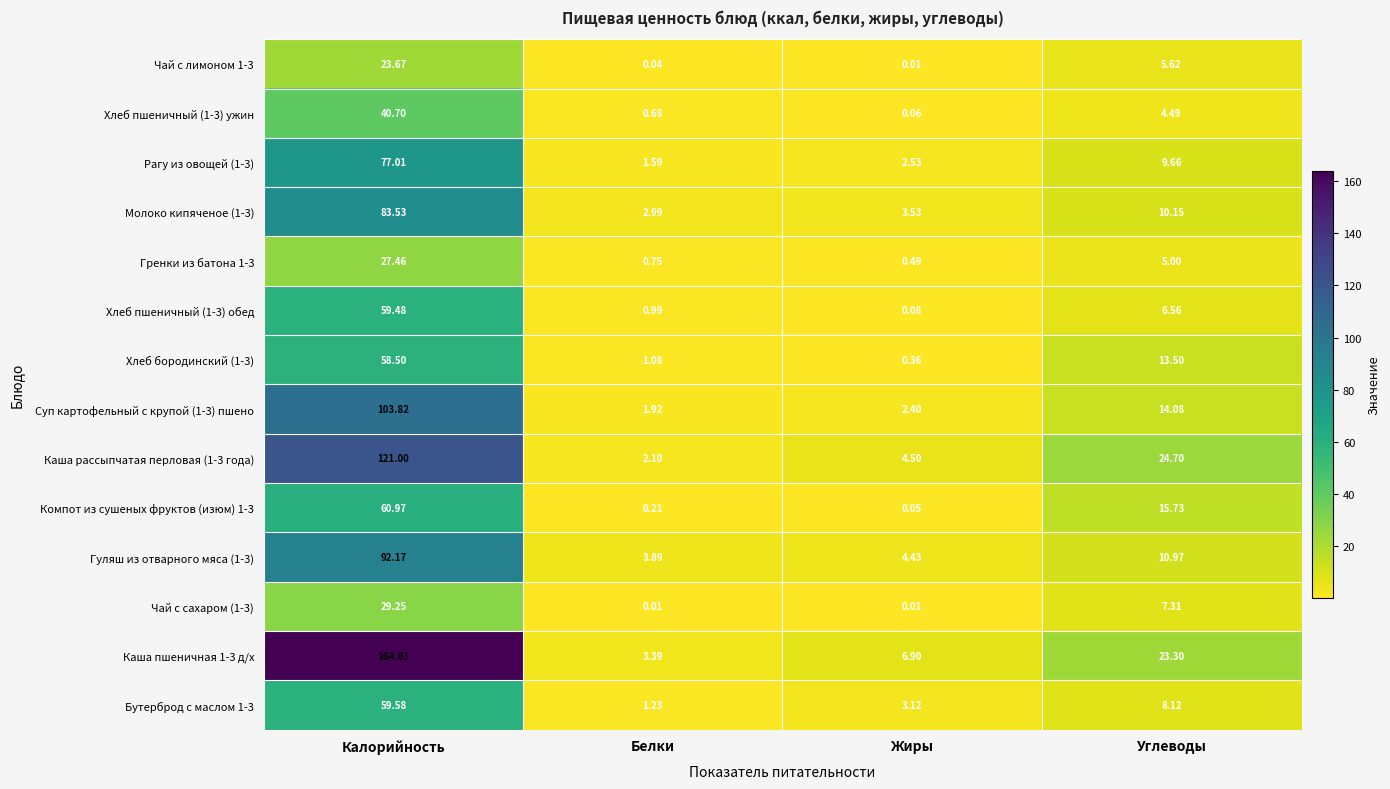

What is the difference between the highest and lowest values at Углеводы?

20.2